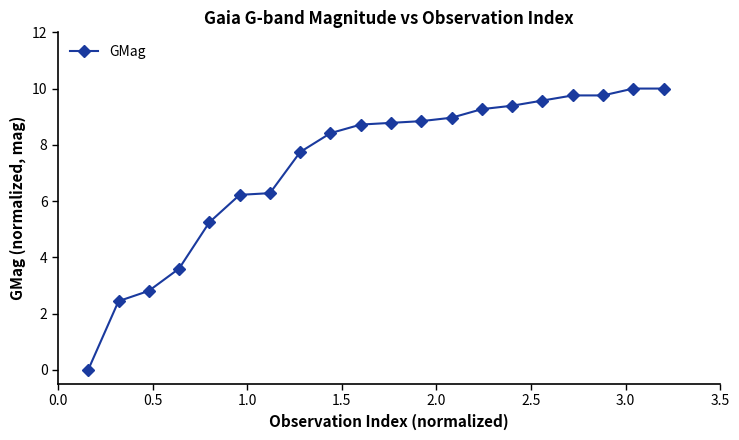

What is the value of the 3rd point from the left?

2.8